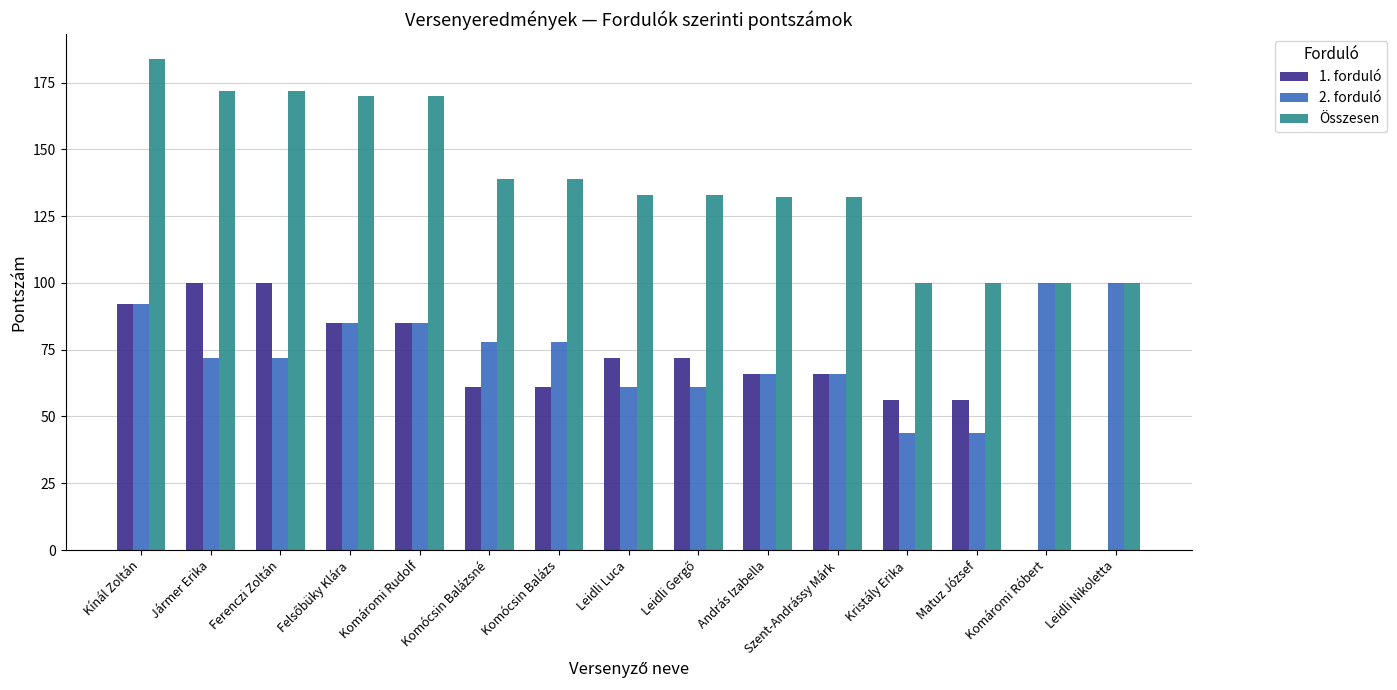

True or false: 1. forduló has a value of 23 at Leidli Luca.

False